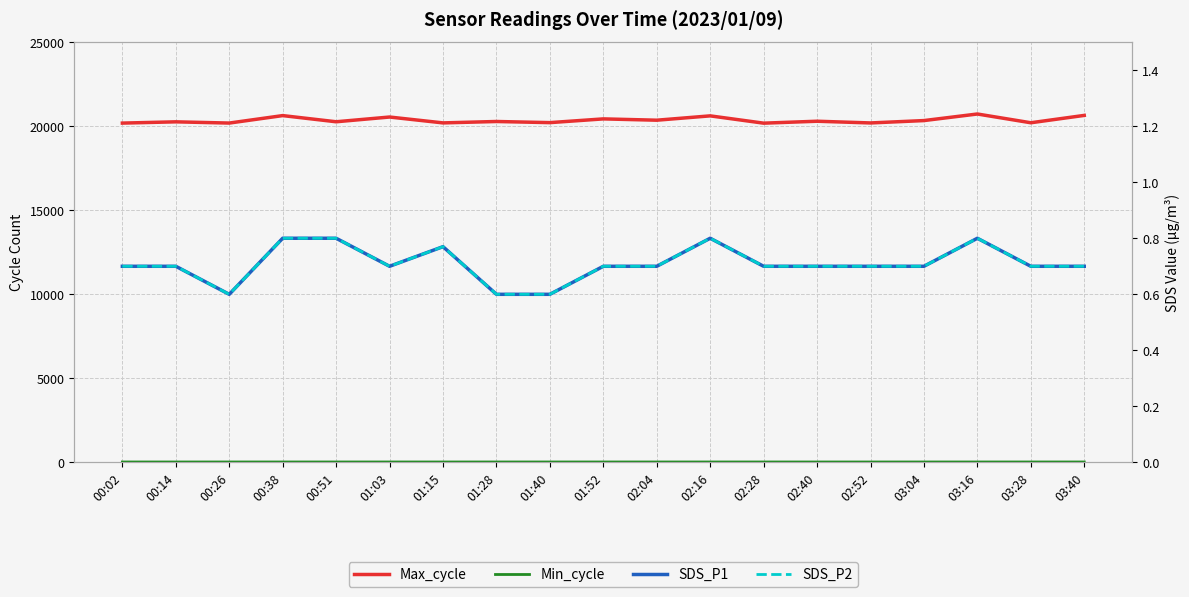

In Min_cycle, how many points are lower than both neighbors (excluding endpoints)?

2